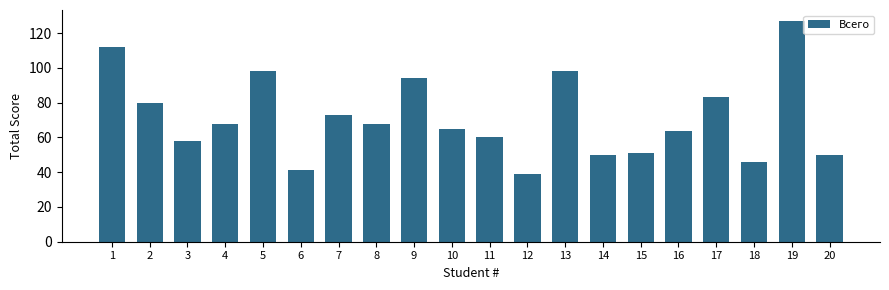

What is the greatest value displayed?

127